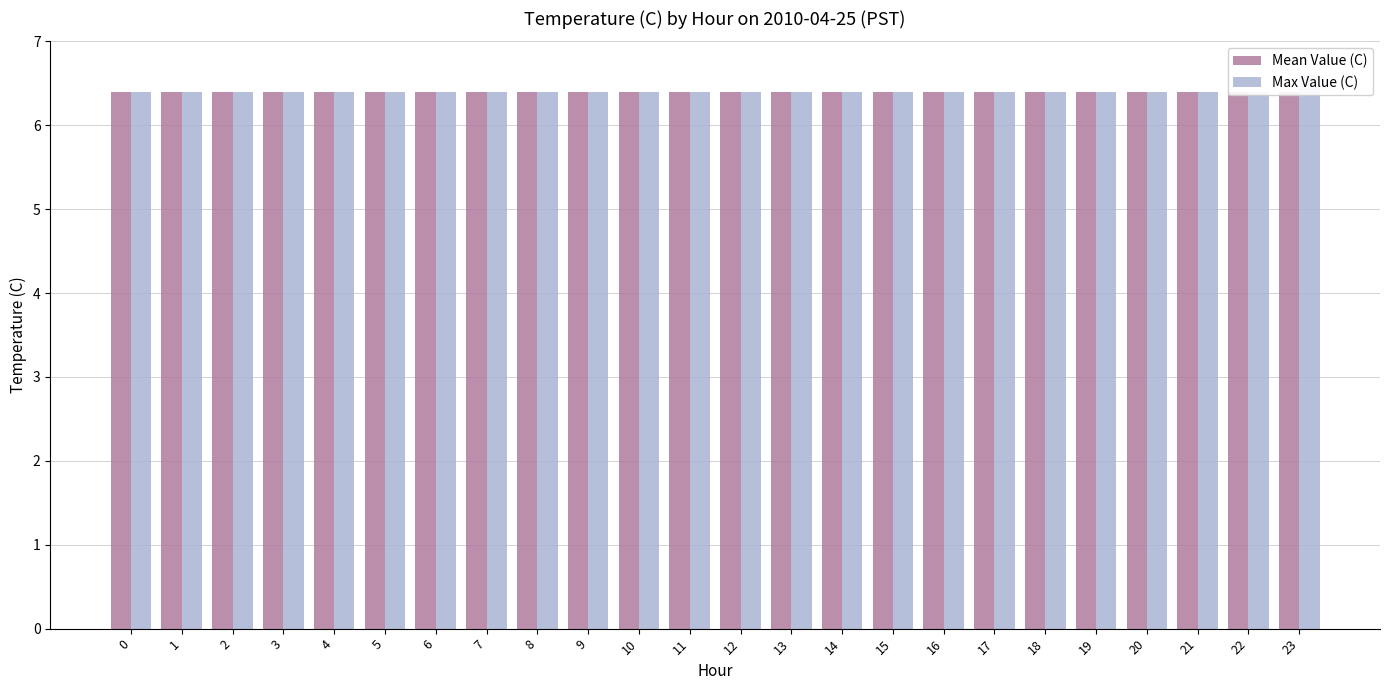

Reading right to left, extract all data points from this chart.

Mean Value (C): 6.4	6.4	6.4	6.4	6.4	6.4	6.4	6.4	6.4	6.4	6.4	6.4	6.4	6.4	6.4	6.4	6.4	6.4	6.4	6.4	6.4	6.4	6.4	6.4
Max Value (C): 6.6	6.4	6.4	6.4	6.4	6.4	6.4	6.4	6.4	6.4	6.4	6.4	6.4	6.4	6.4	6.4	6.4	6.4	6.4	6.4	6.4	6.4	6.4	6.4